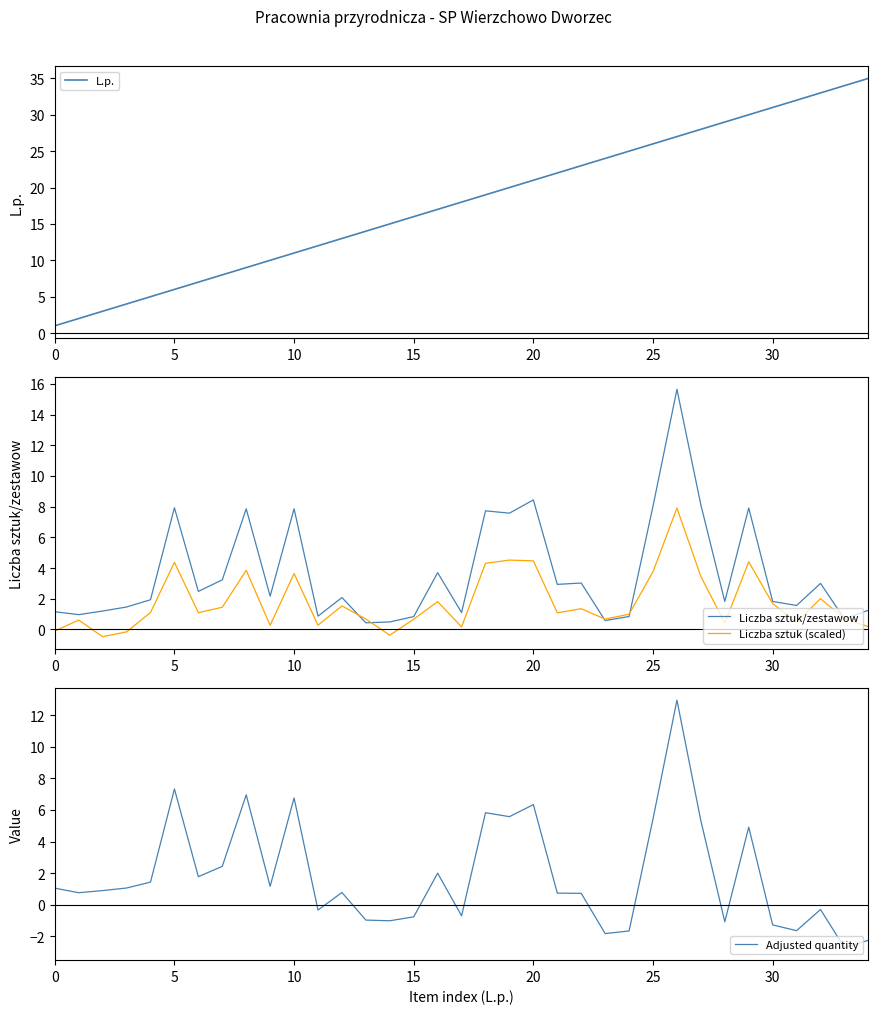

What are all the series names shown in the legend?

L.p., Liczba sztuk/zestawow, Liczba sztuk (scaled), Adjusted quantity